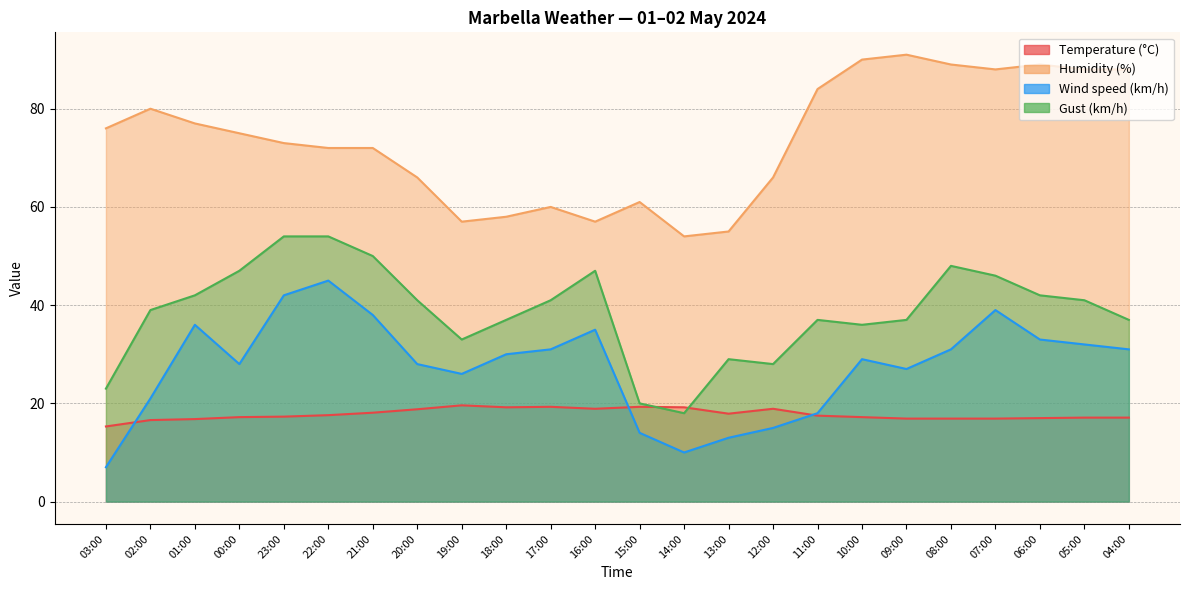

Which category has the highest value in the Gust (km/h) series?

23:00